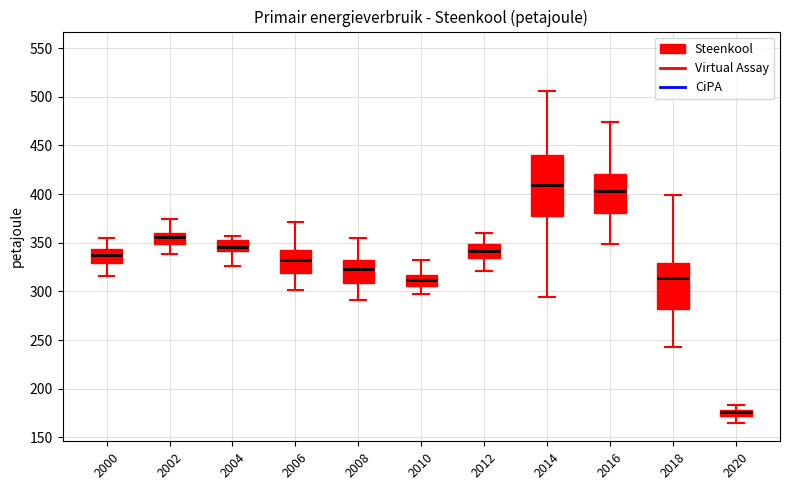

Which box has the lowest median line?

2020